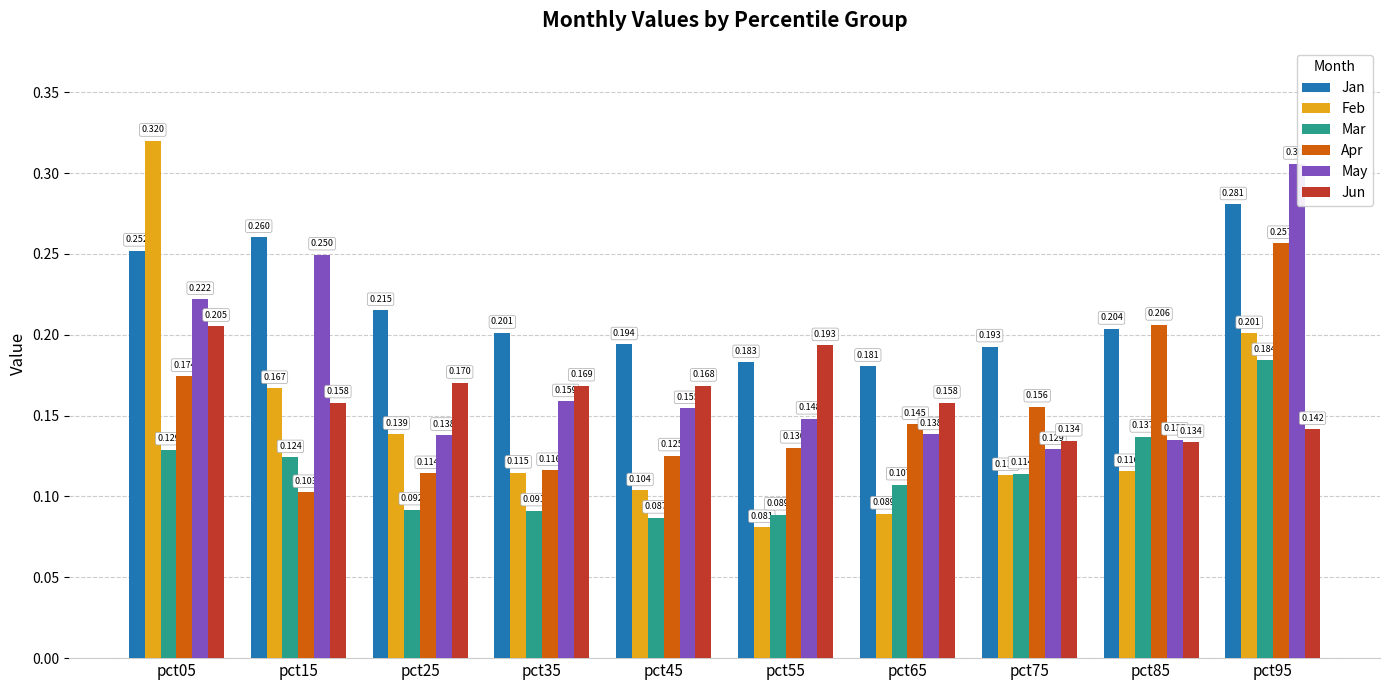

Where is Mar nearest to the value 0?

pct45